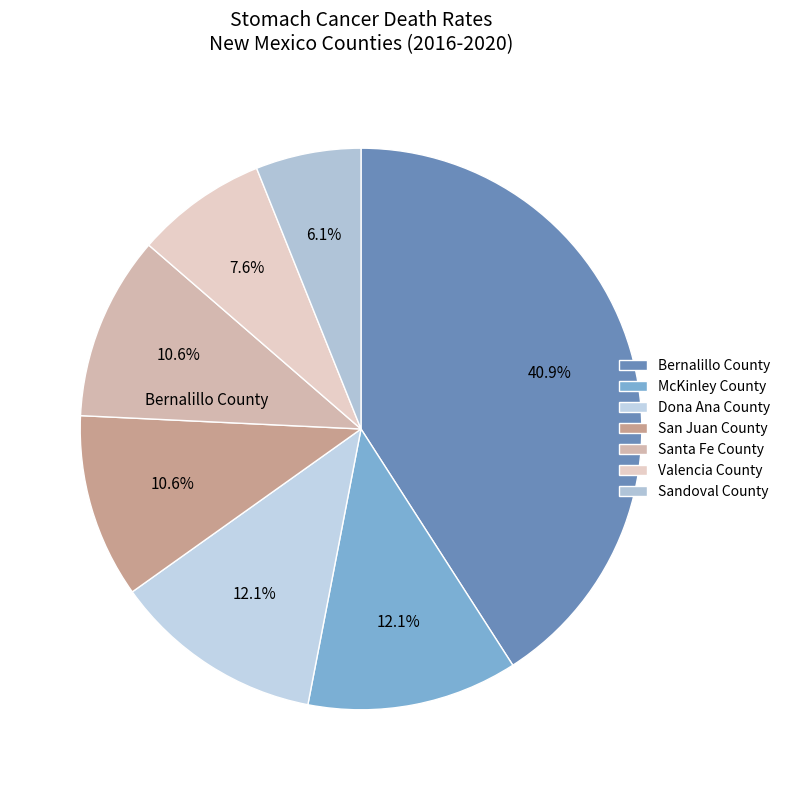

What percentage is NOT represented by San Juan County?

89.4%